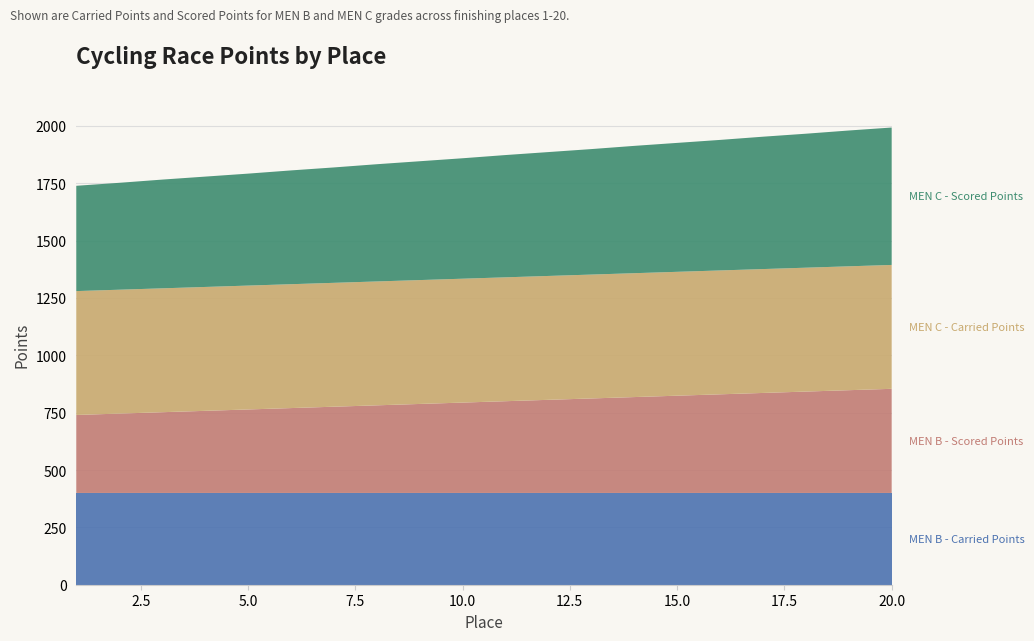

Reading right to left, what are all the values shown in this chart?

MEN B - Carried Points: 400	400	400	400	400	400	400	400	400	400	400	400	400	400	400	400	400	400	400	400
MEN B - Scored Points: 454	448	442	436	430	424	418	412	406	400	394	388	382	376	370	364	358	352	346	340
MEN C - Carried Points: 540	540	540	540	540	540	540	540	540	540	540	540	540	540	540	540	540	540	540	540
MEN C - Scored Points: 599	592	584	577	569	562	555	547	540	533	525	518	511	503	496	488	481	474	466	459